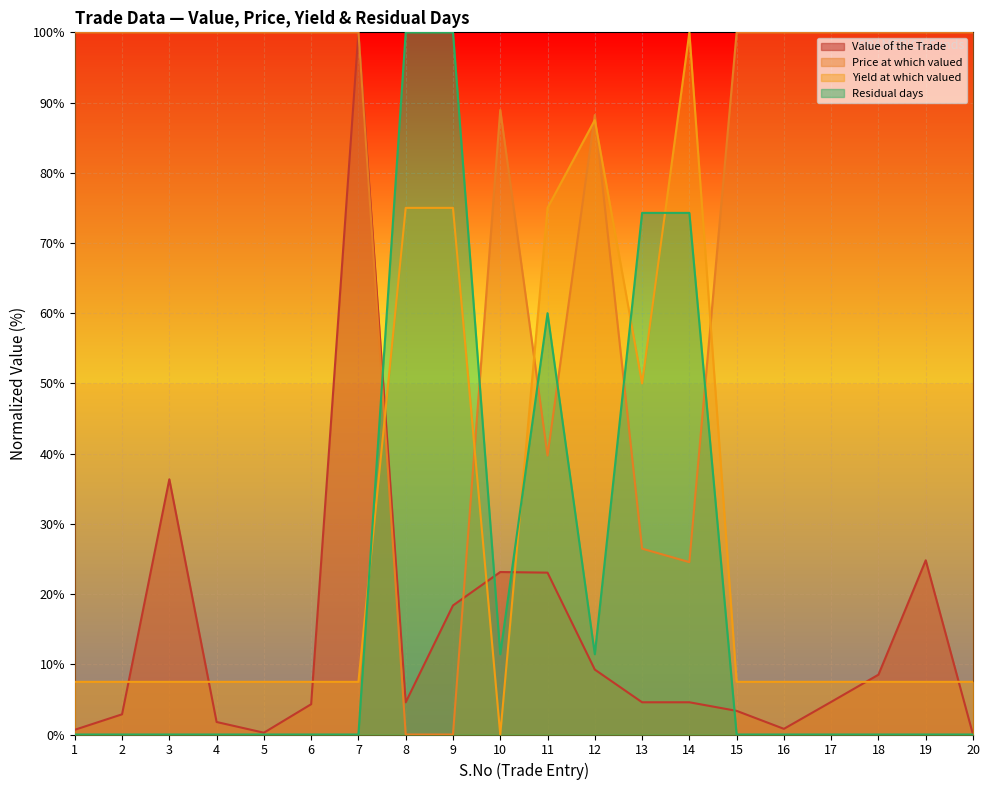

After their last crossing, which series has the higher values: Price at which valued or Residual days?

Price at which valued